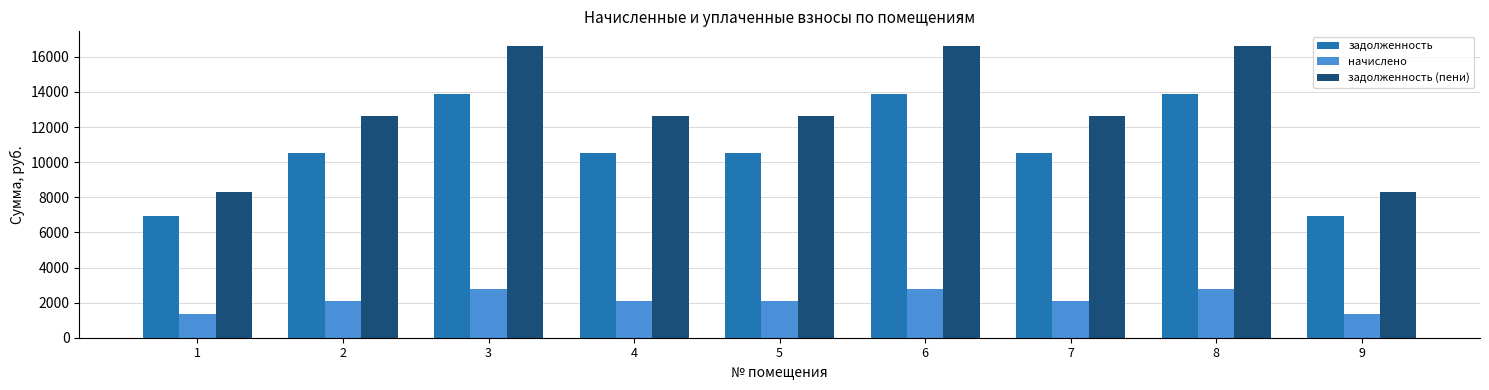

Rank the series at 1 from highest to lowest value.

задолженность (пени), задолженность, начислено